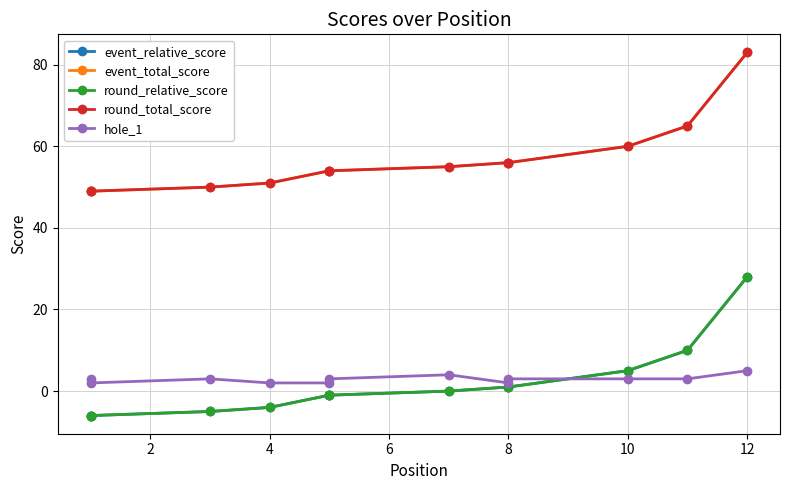

What is the minimum value shown in the chart?

-6